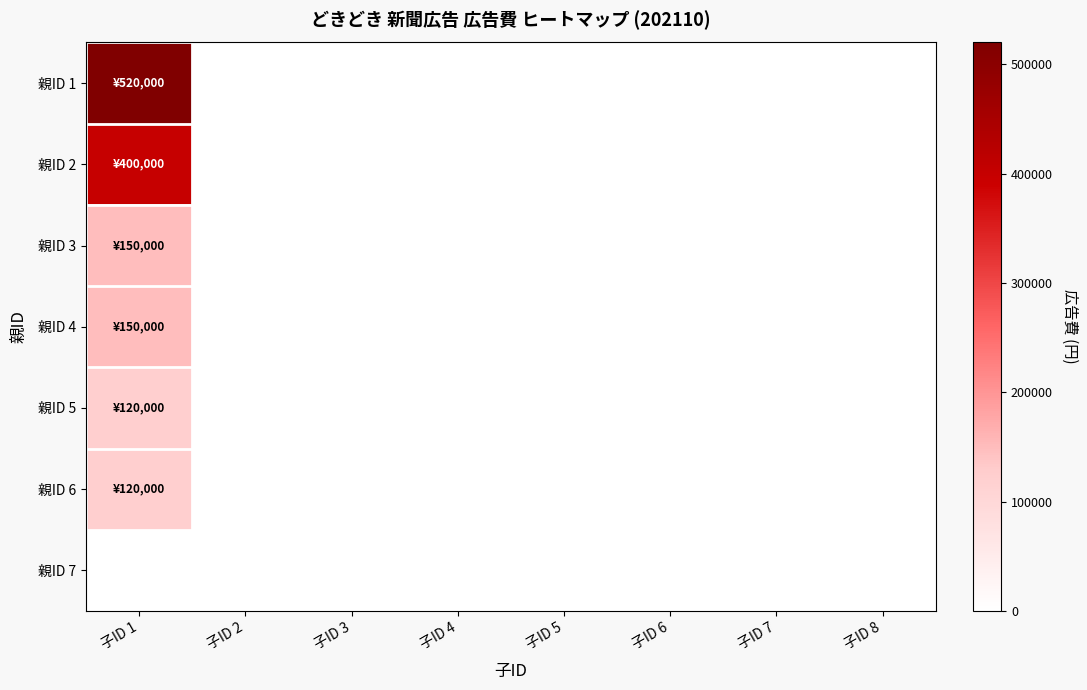

Reading left to right, extract all data points from this chart.

親ID 1: 子ID 1=520000	子ID 2=0	子ID 3=0	子ID 4=0	子ID 5=0	子ID 6=0	子ID 7=0	子ID 8=0
親ID 2: 子ID 1=400000	子ID 2=0	子ID 3=0	子ID 4=0	子ID 5=0	子ID 6=0	子ID 7=0	子ID 8=0
親ID 3: 子ID 1=150000	子ID 2=0	子ID 3=0	子ID 4=0	子ID 5=0	子ID 6=0	子ID 7=0	子ID 8=0
親ID 4: 子ID 1=150000	子ID 2=0	子ID 3=0	子ID 4=0	子ID 5=0	子ID 6=0	子ID 7=0	子ID 8=0
親ID 5: 子ID 1=120000	子ID 2=0	子ID 3=0	子ID 4=0	子ID 5=0	子ID 6=0	子ID 7=0	子ID 8=0
親ID 6: 子ID 1=120000	子ID 2=0	子ID 3=0	子ID 4=0	子ID 5=0	子ID 6=0	子ID 7=0	子ID 8=0
親ID 7: 子ID 1=0	子ID 2=0	子ID 3=0	子ID 4=0	子ID 5=0	子ID 6=0	子ID 7=0	子ID 8=0